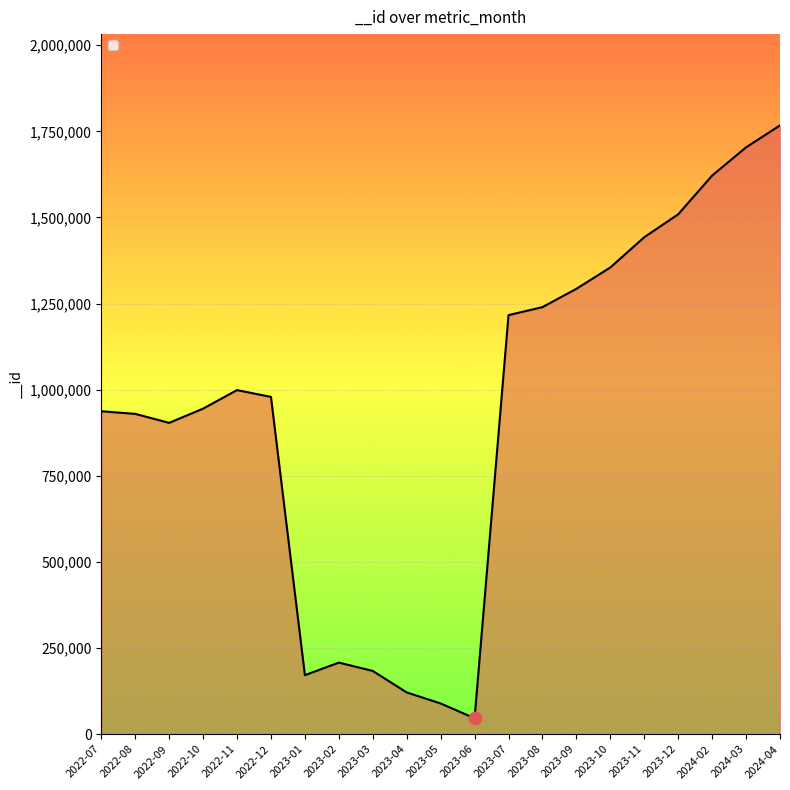

Which has a higher value, 2023-06 or 2023-08?

2023-08